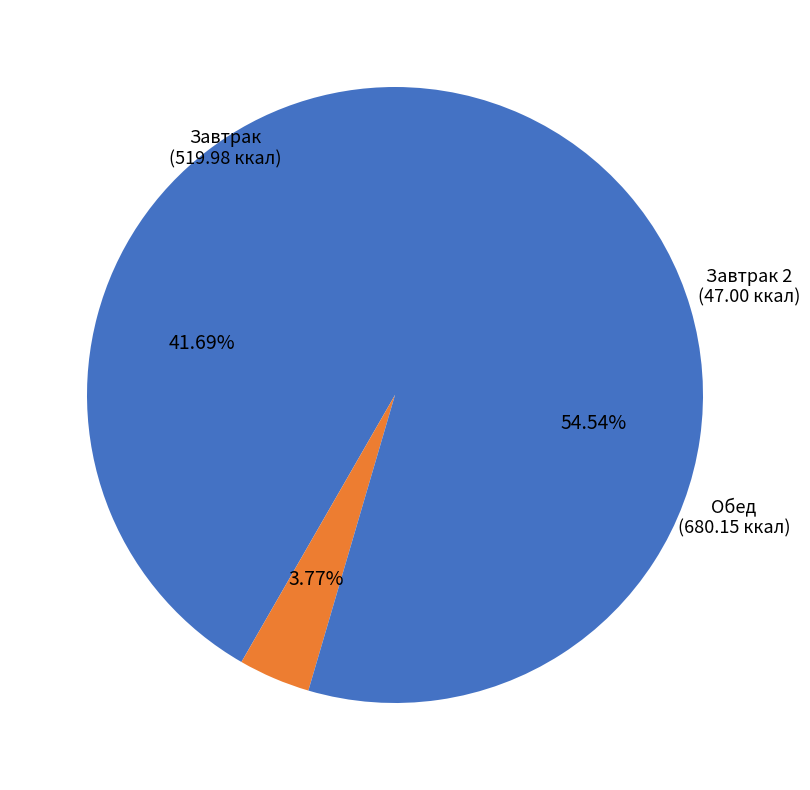

Count the number of slices in the pie.

3